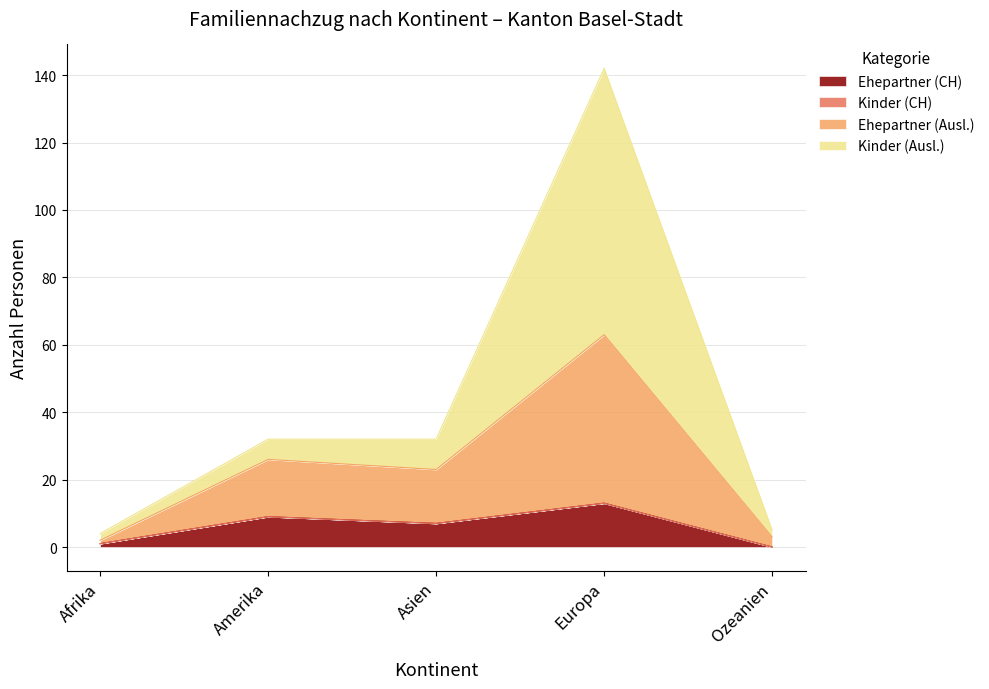

True or false: Ehepartner (CH) and Nachzug zu Schweizer/-in cross at least once.

False